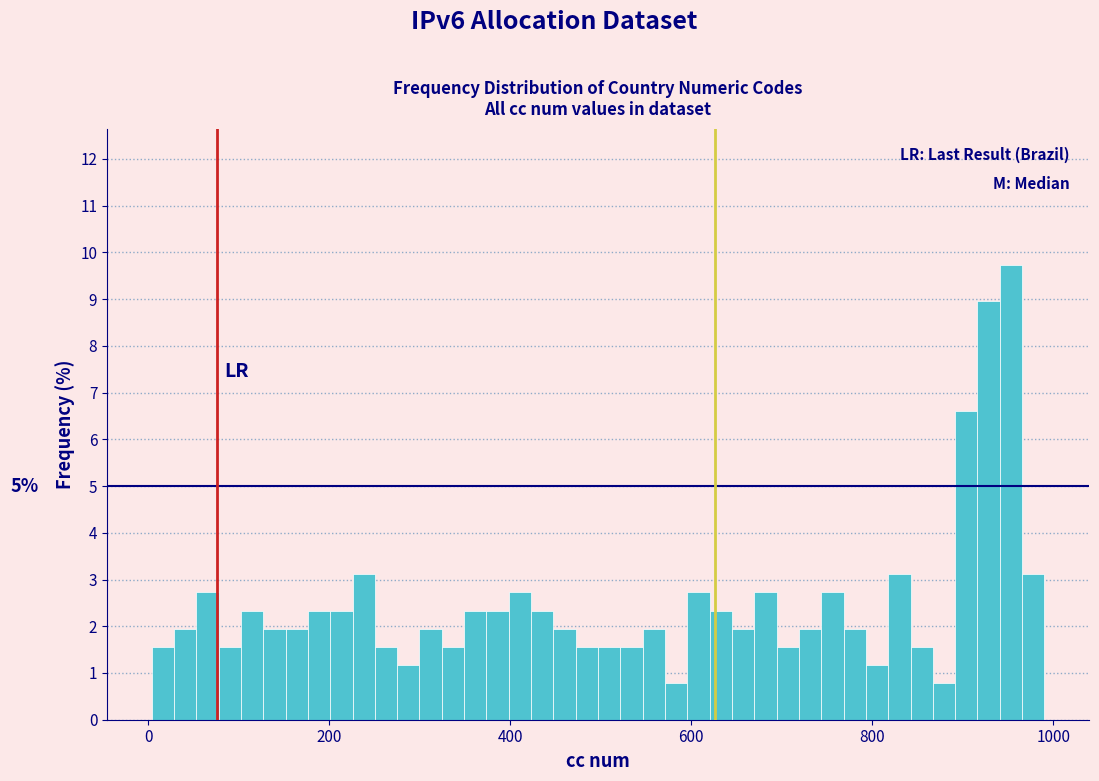

Around what value on the x-axis is the tallest bar? Give the approximate position of its centre, as read against the axis.

960